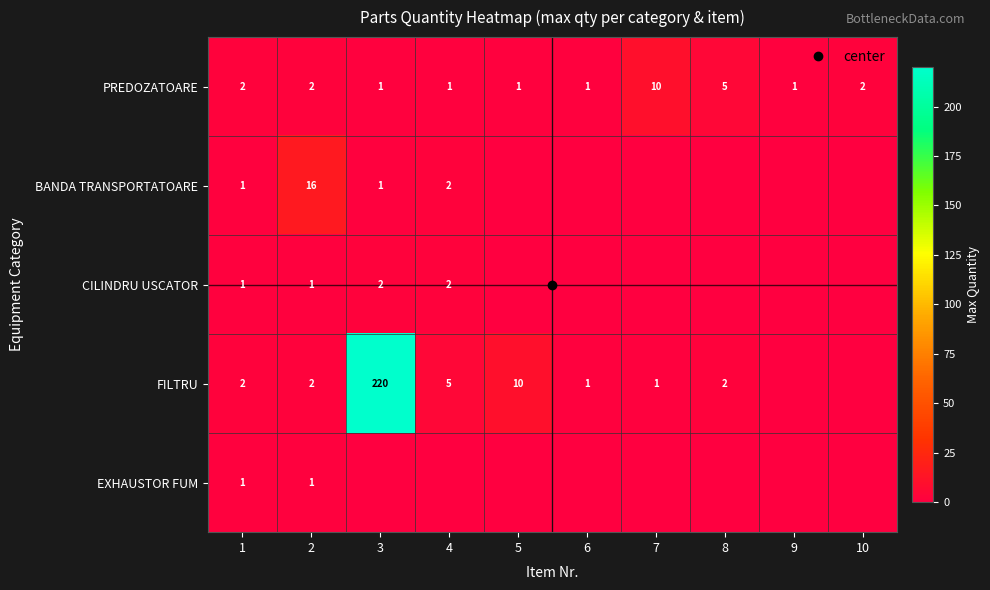

Rank the categories by FILTRU value from lowest to highest.

9, 10, 6, 7, 1, 2, 8, 4, 5, 3